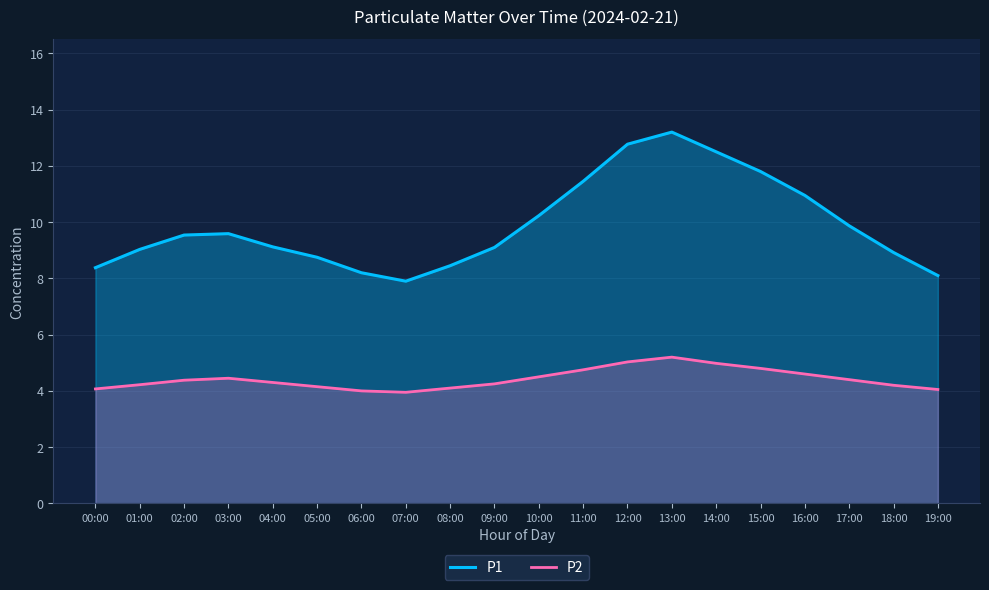

True or false: P1 has more than 1 interior local peaks.

True